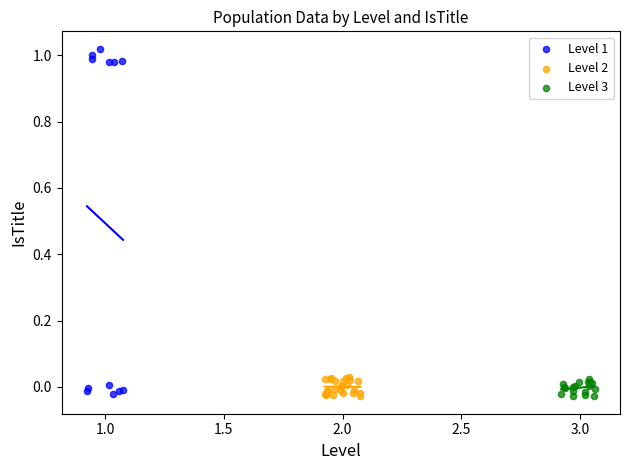

Which series has the widest spread of Y values?

Level 1